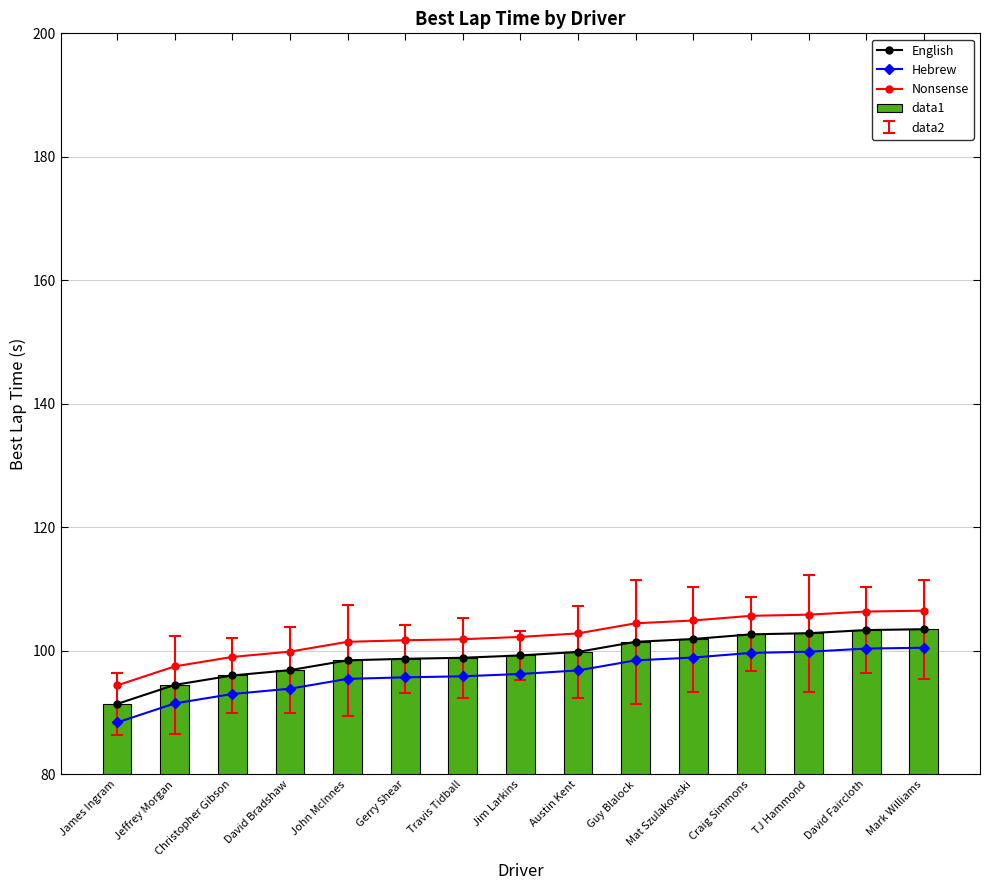

Between Craig Simmons and David Bradshaw, which is larger?

Craig Simmons